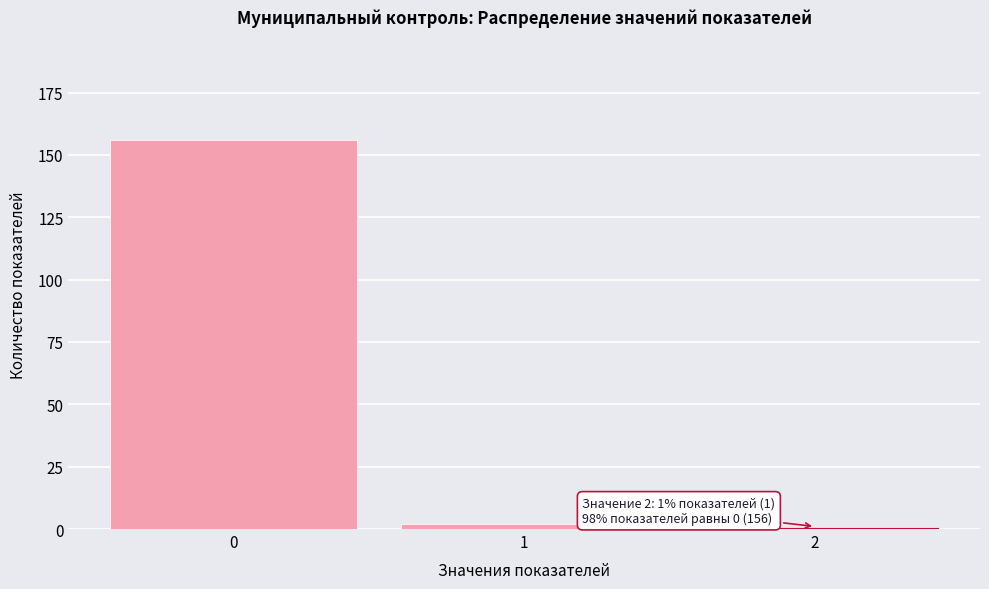

Reading left to right, extract all data points from this chart.

0=156	1=2	2=1